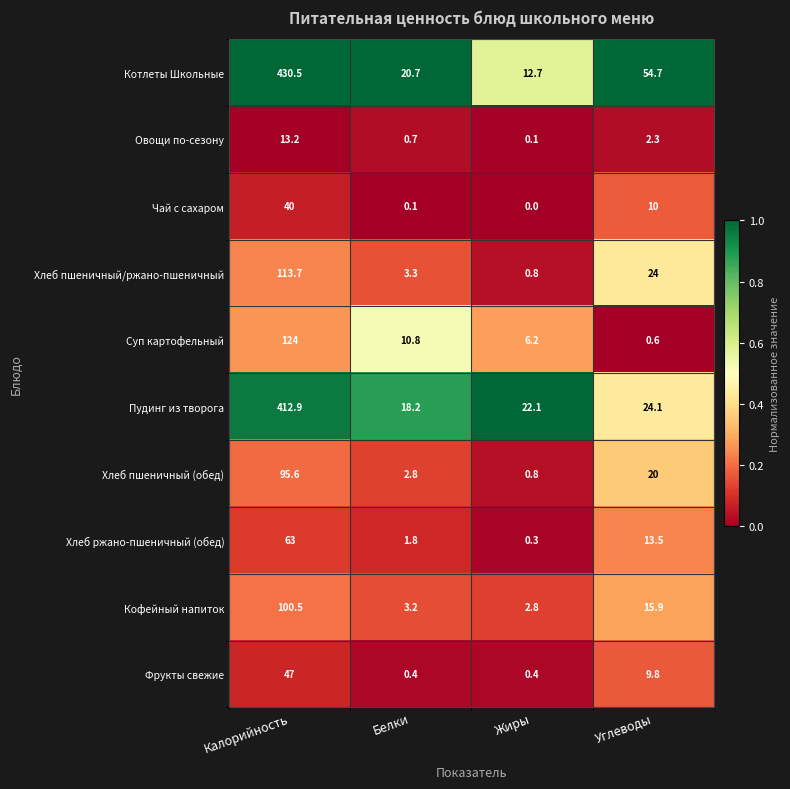

The value of Фрукты свежие at Белки is 0.4. True or false?

True